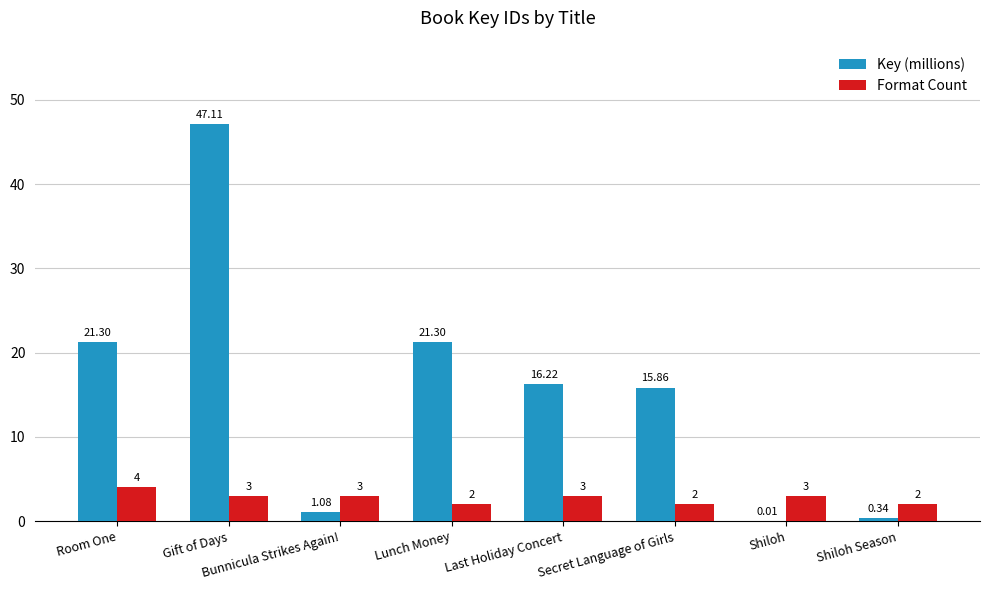

What is the total value across all series at Bunnicula Strikes Again!?

4.1